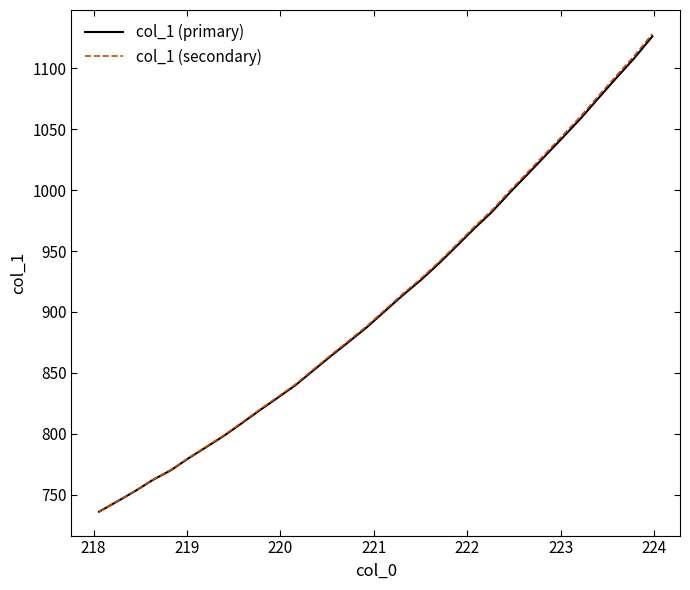

Which series has the widest spread of values?

col_1 (secondary)